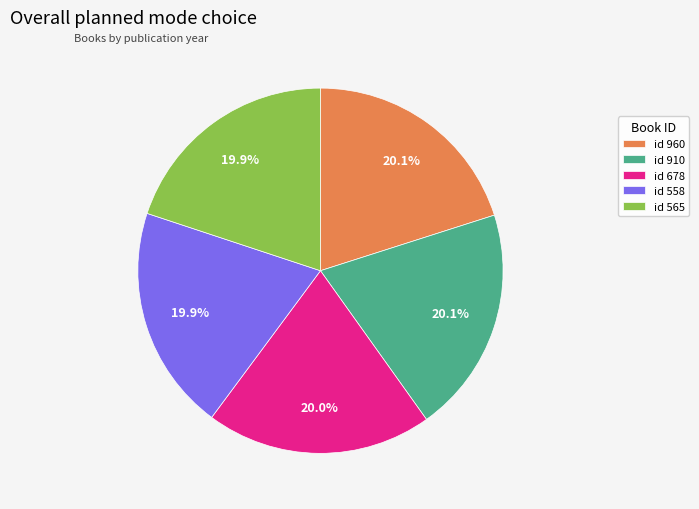

Do id 960 and id 558 together represent more than half of the pie?

No